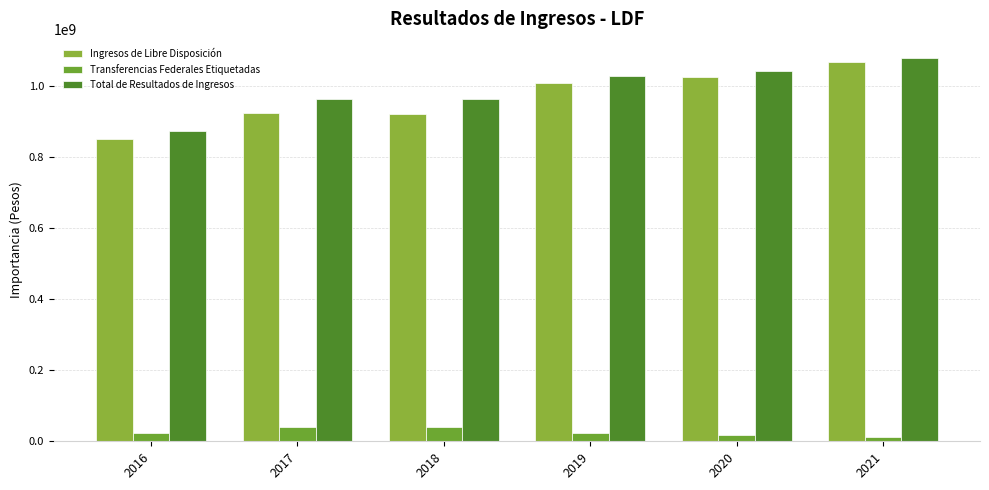

What is the highest value of the Ingresos de Libre Disposición series?

1065104278.9